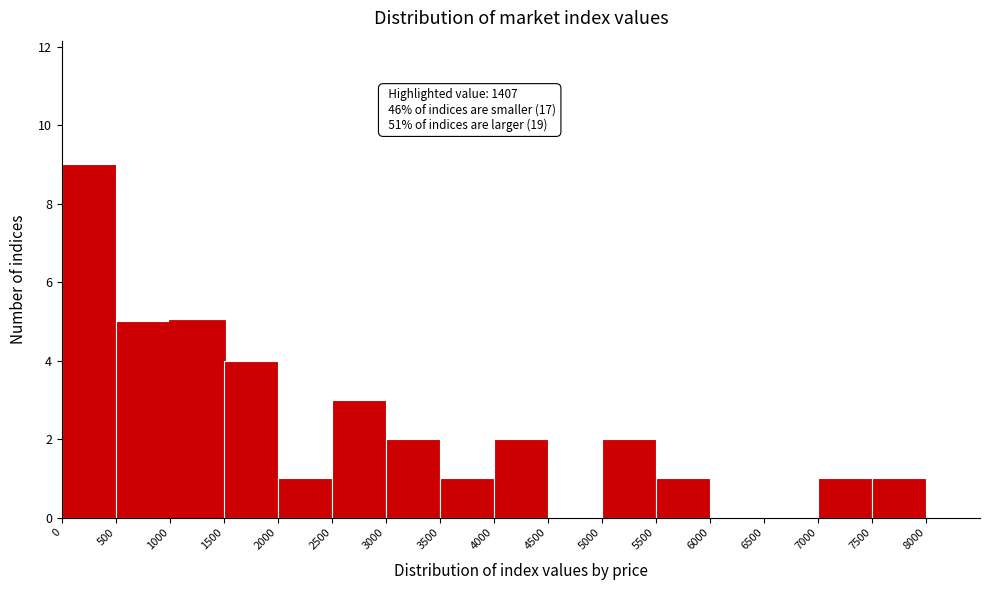

Over which range of the x-axis is the bar tallest?

0 to 500